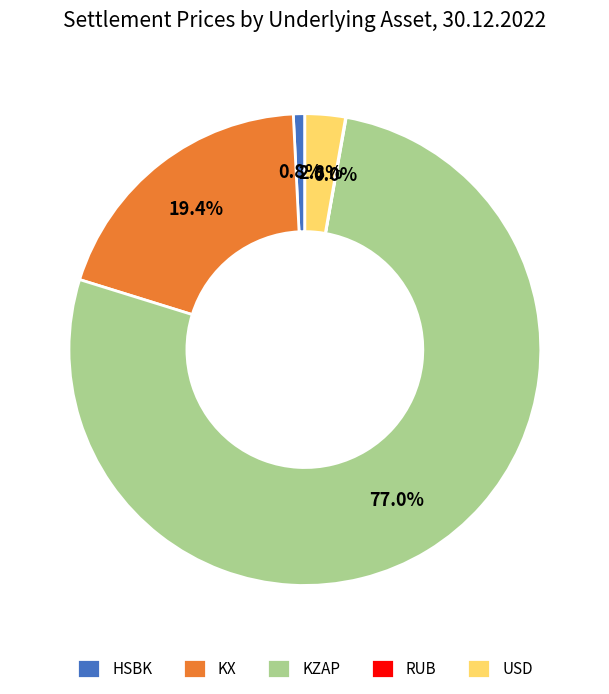

Is it true that KZAP is 77% of the pie?

True